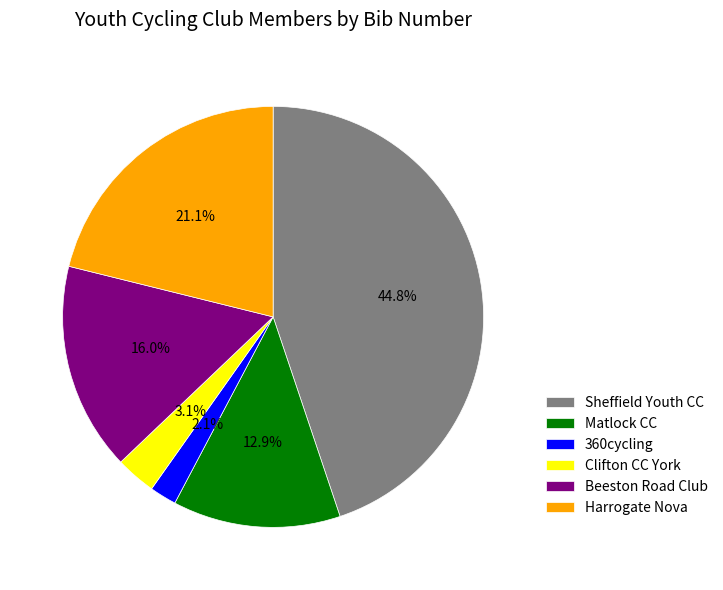

How many slices are in this pie chart?

6